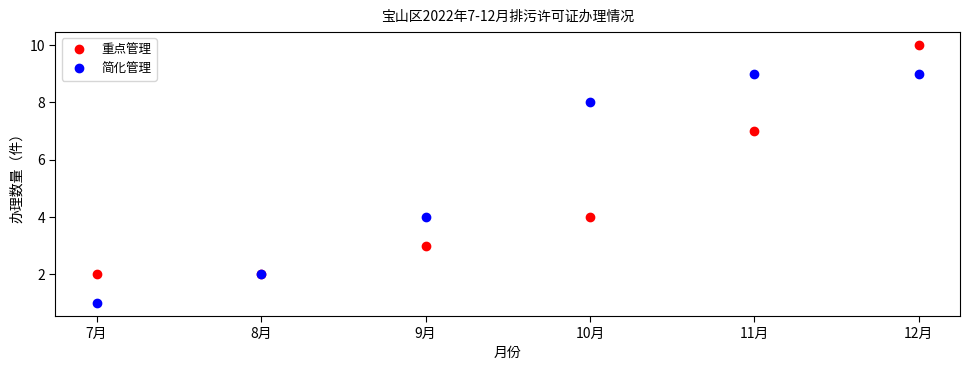

List the series in order of their overall mean, lowest first.

重点管理, 简化管理